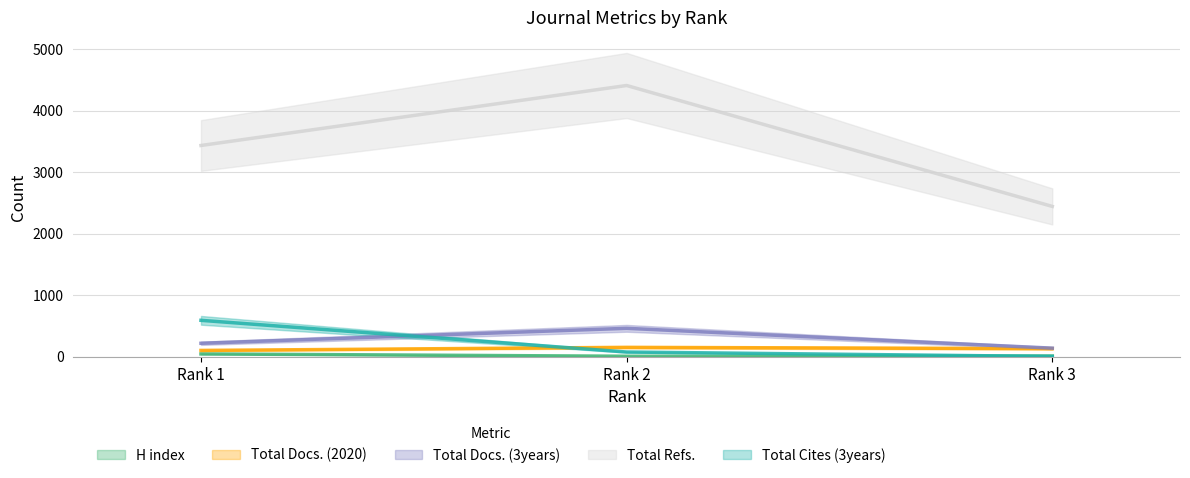

Reading right to left, list all the values displayed in this chart.

H index: 13	9	47
Total Docs. (2020): 133	154	104
Total Docs. (3years): 141	463	220
Total Refs.: 2444	4409	3434
Total Cites (3years): 6	78	593